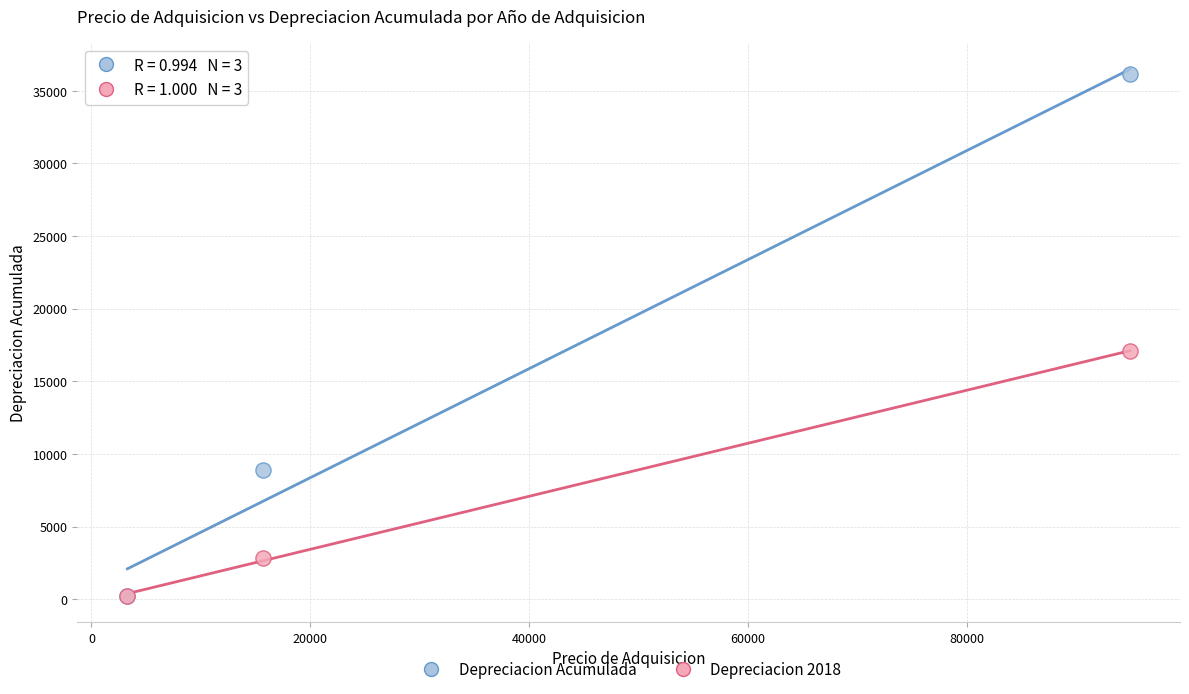

Across all series, what Y value is closest to 18210?

17082.0